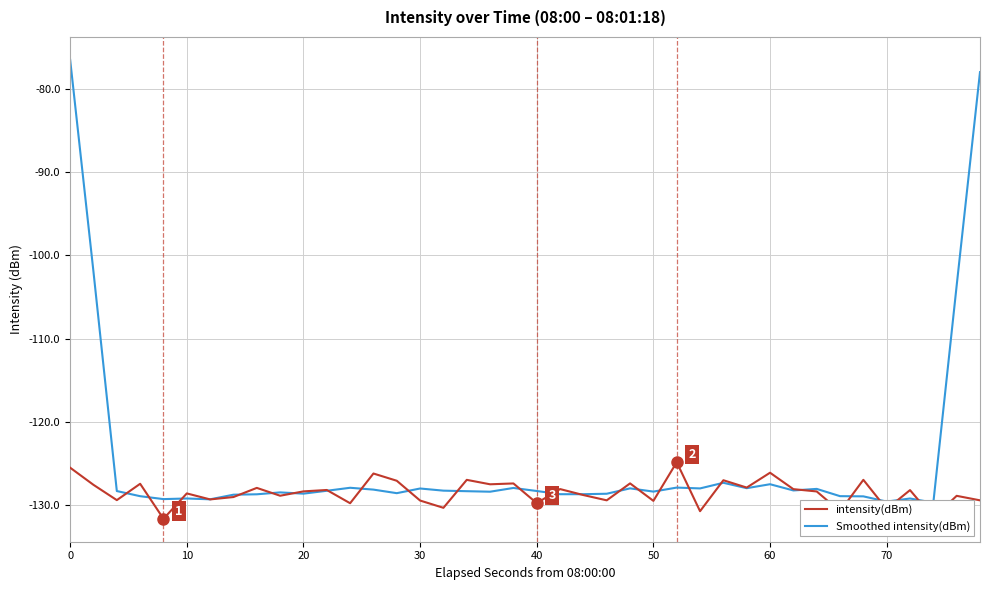

What is the maximum value for Smoothed intensity(dBm)?

-76.5